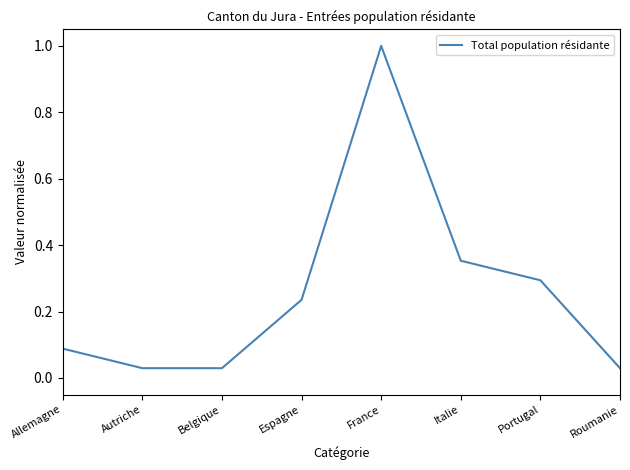

Does the chart display data point markers on the line(s)?

No